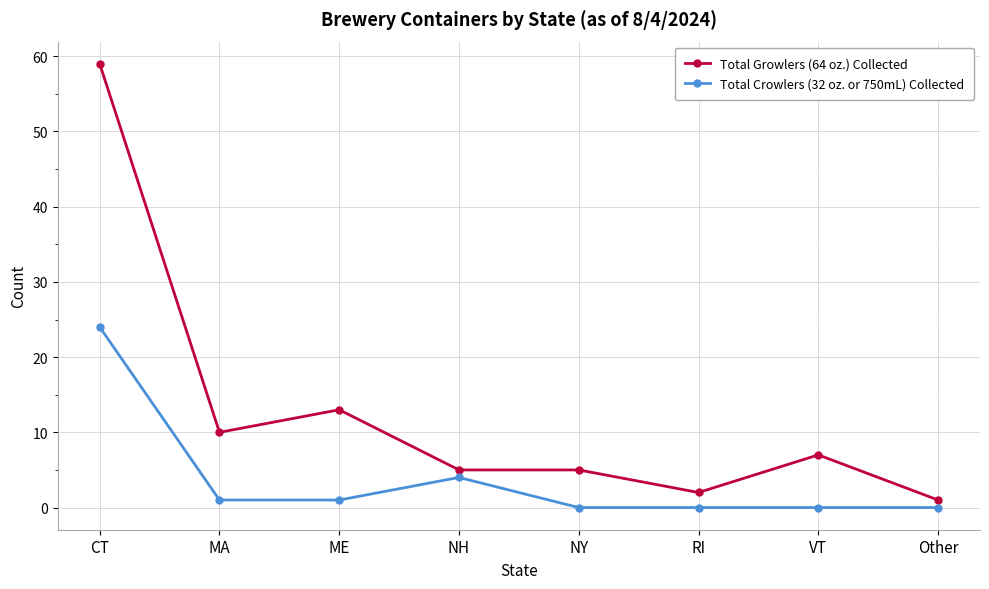

What is the difference between the highest and lowest values at MA?

9